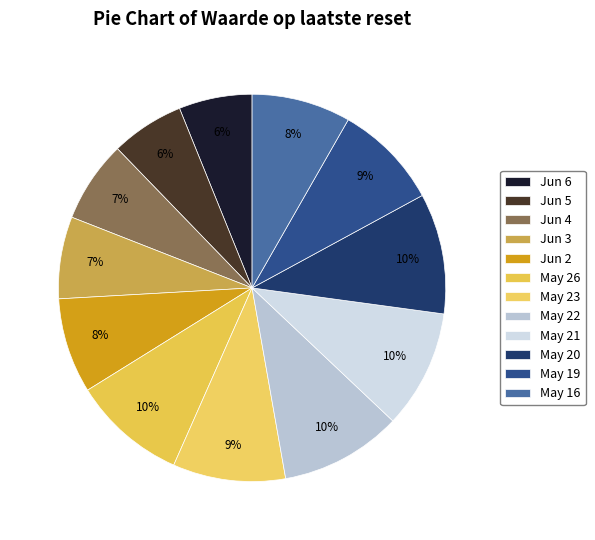

How many slices are in this pie chart?

12